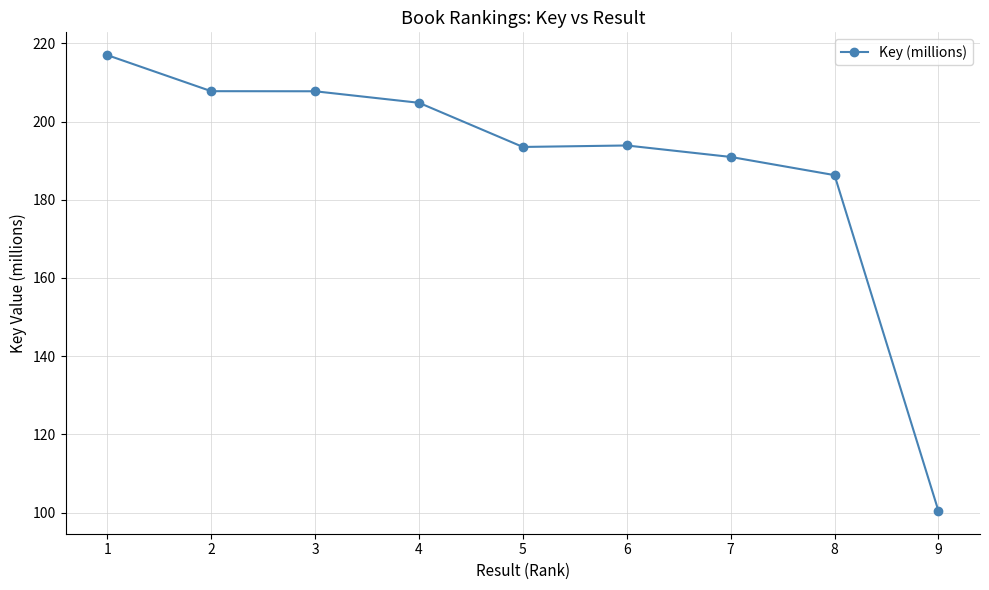

What is the sum of the values at 6 and 9?

294.3